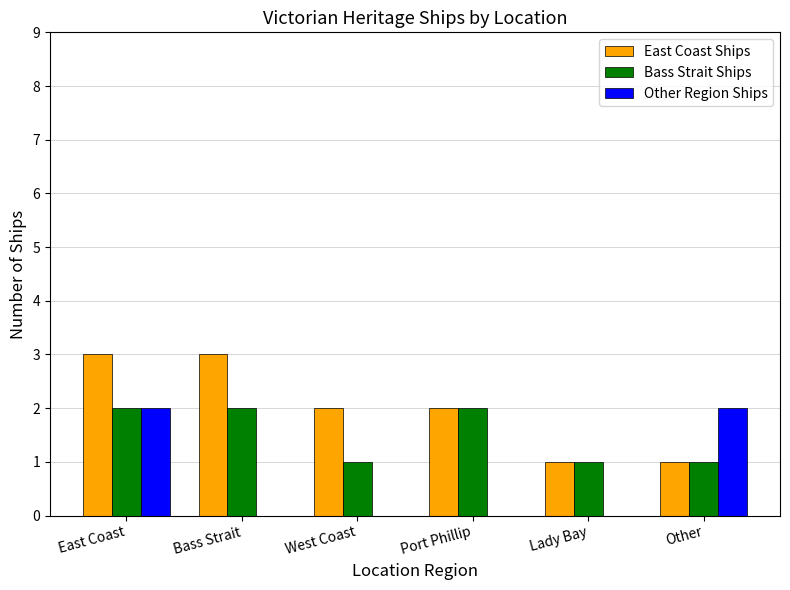

The value of Bass Strait Ships at East Coast is 3. True or false?

False